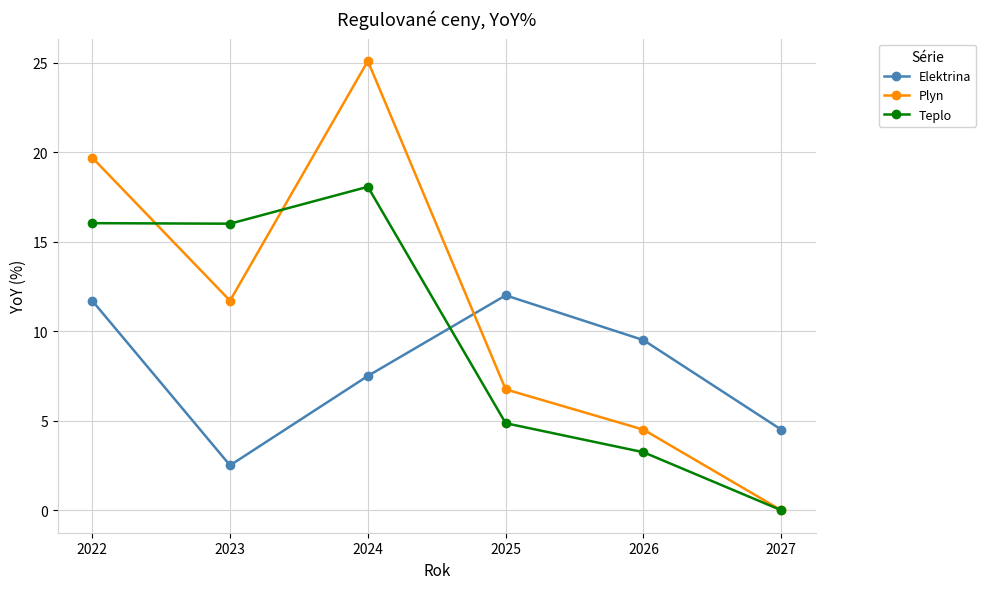

Where do Elektrina and Teplo first cross each other?

2024 and 2025